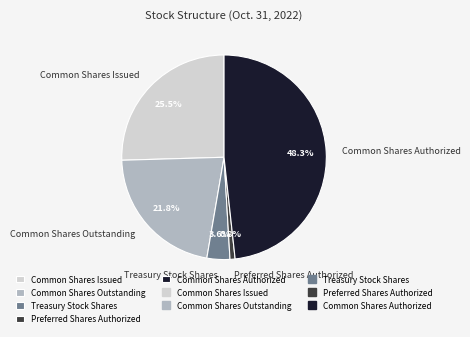

Which has a higher value, Treasury Stock Shares or Common Shares Issued?

Common Shares Issued